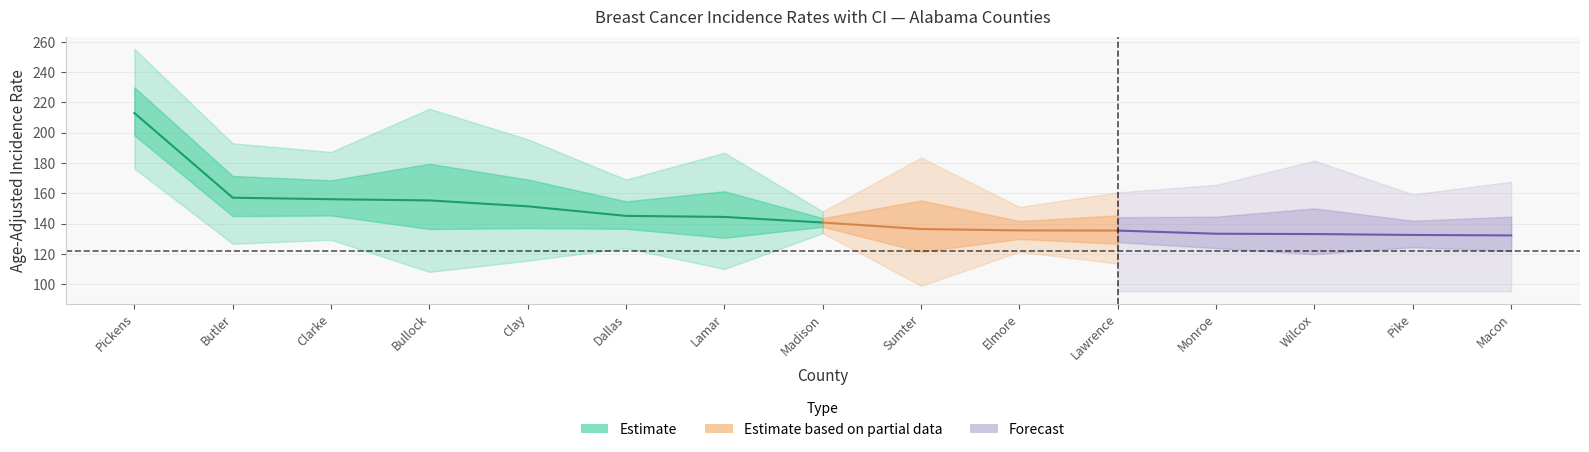

What is the total value across all series at Bullock County?

480.8